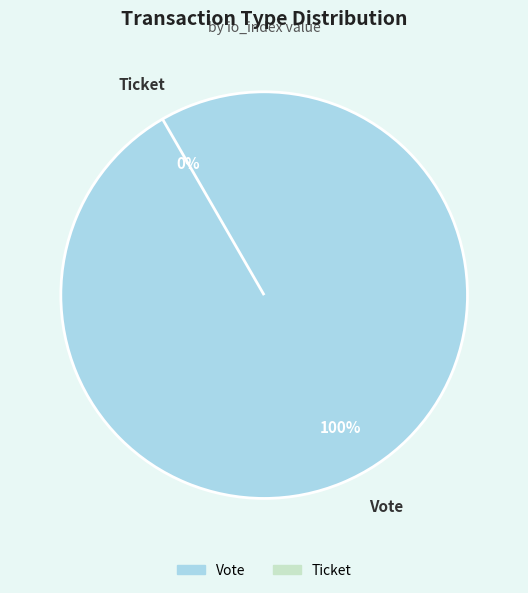

Which category has the smallest portion of the pie?

Ticket